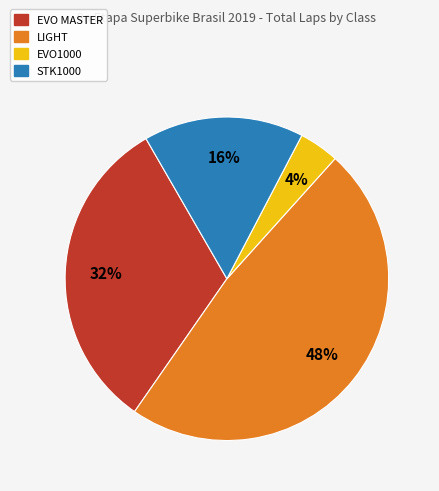

How many segments does this pie chart have?

4